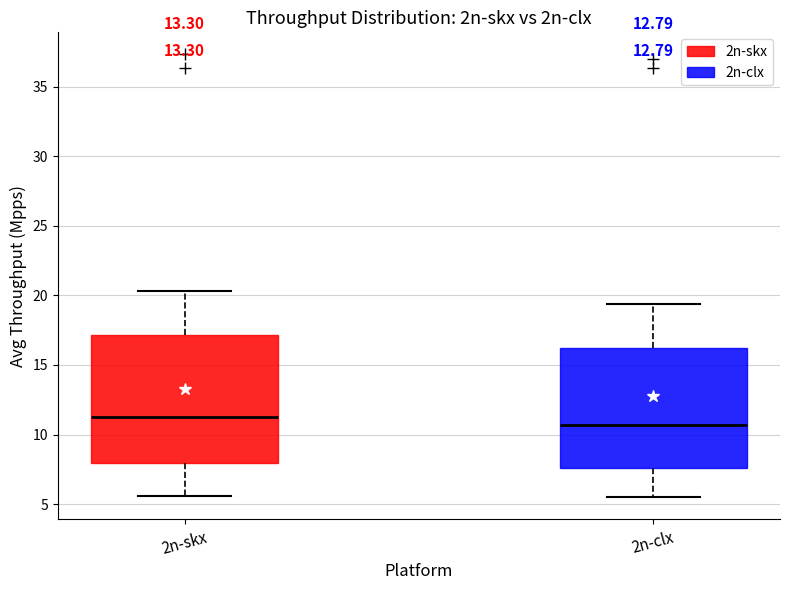

Reading left to right, read every box against the y-axis: the position of its median line, the range the box covers, and the ends of its whiskers. The values are not printed on the chart, so give them approximately, as read against the axis.

2n-skx: median 11.5, box 8.0 to 17.0, whiskers 5.5 to 20.5
2n-clx: median 10.5, box 7.5 to 16.0, whiskers 5.5 to 19.5